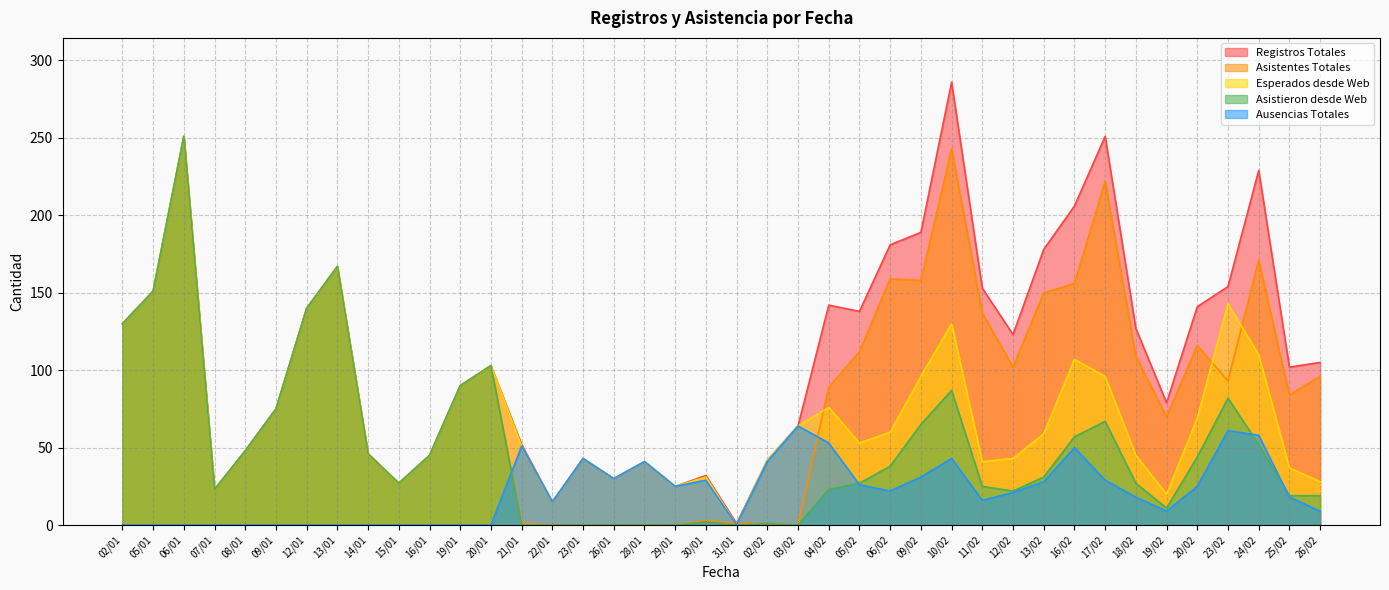

How many data points in Esperados desde Web are less than 53?

20